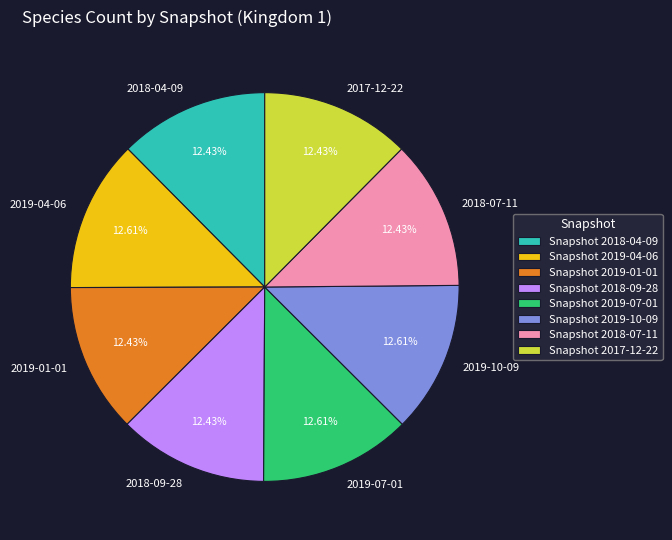

Approximately how many times larger is the value at 2019-01-01 compared to 2018-07-11?

1.0